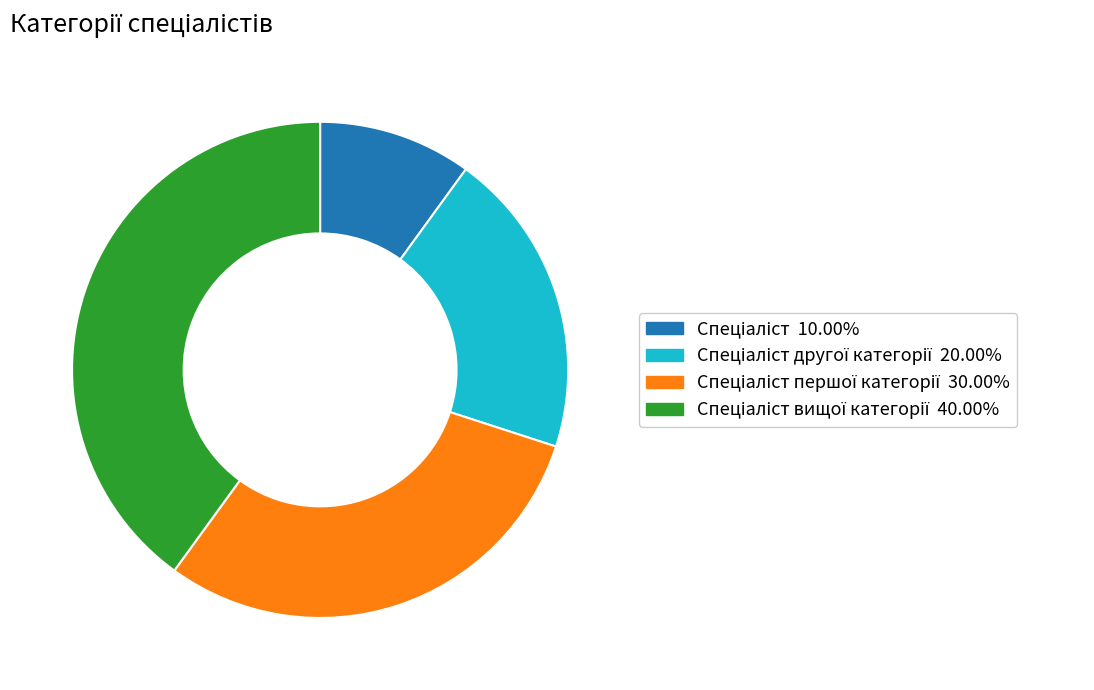

Does any single category account for the majority?

No